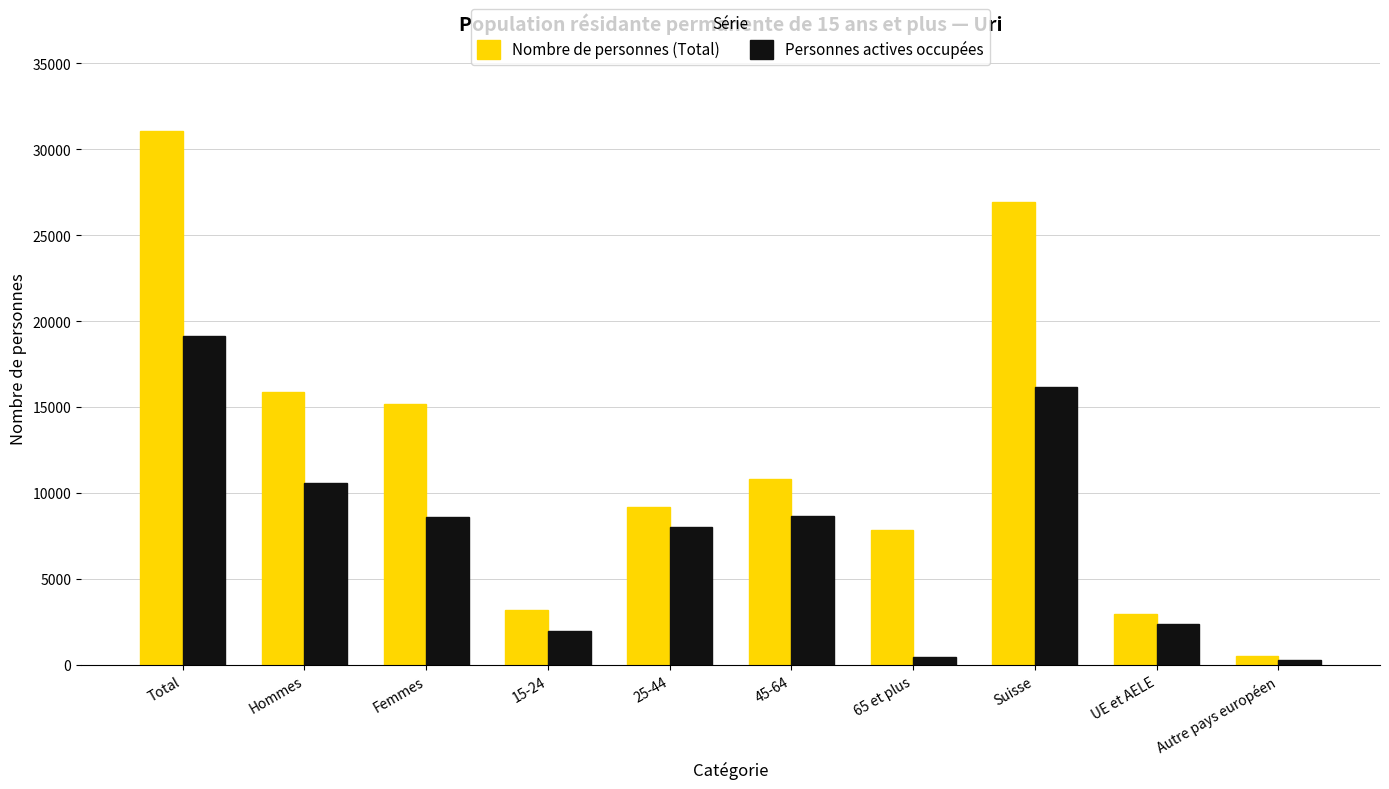

Rank the series at Femmes from lowest to highest value.

Personnes actives occupées, Nombre de personnes (Total)